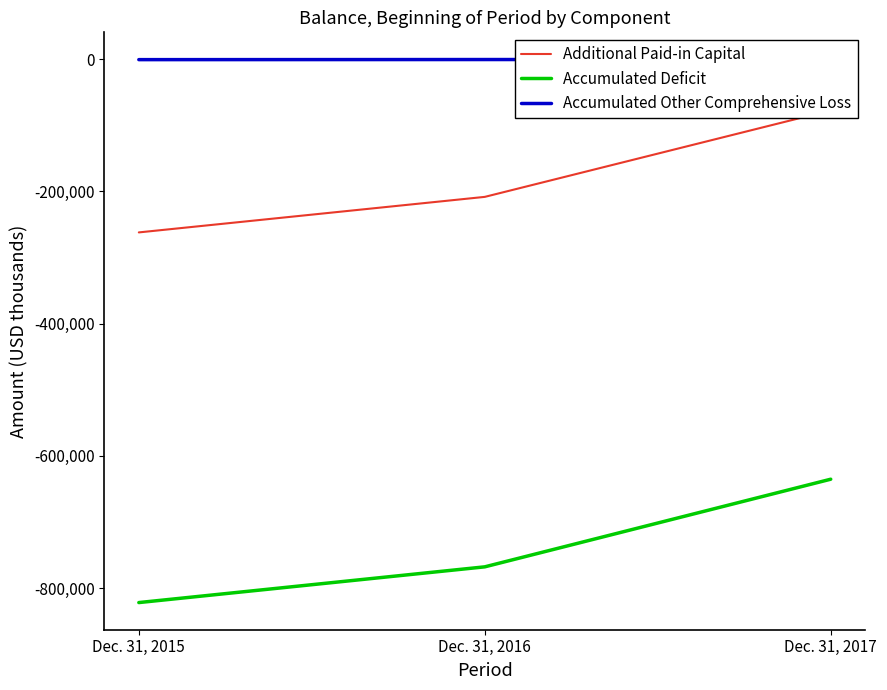

At how many categories does at least one series exceed -372649?

3